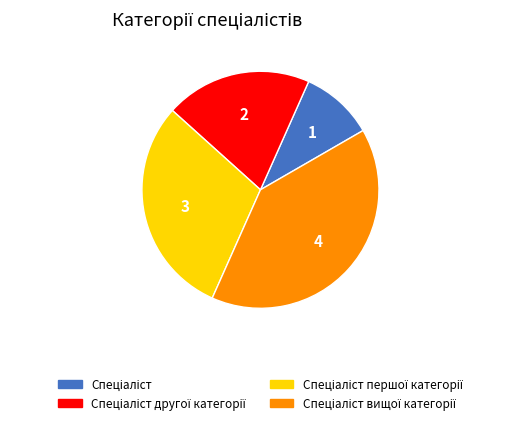

Is there any slice that represents more than half of the pie?

No